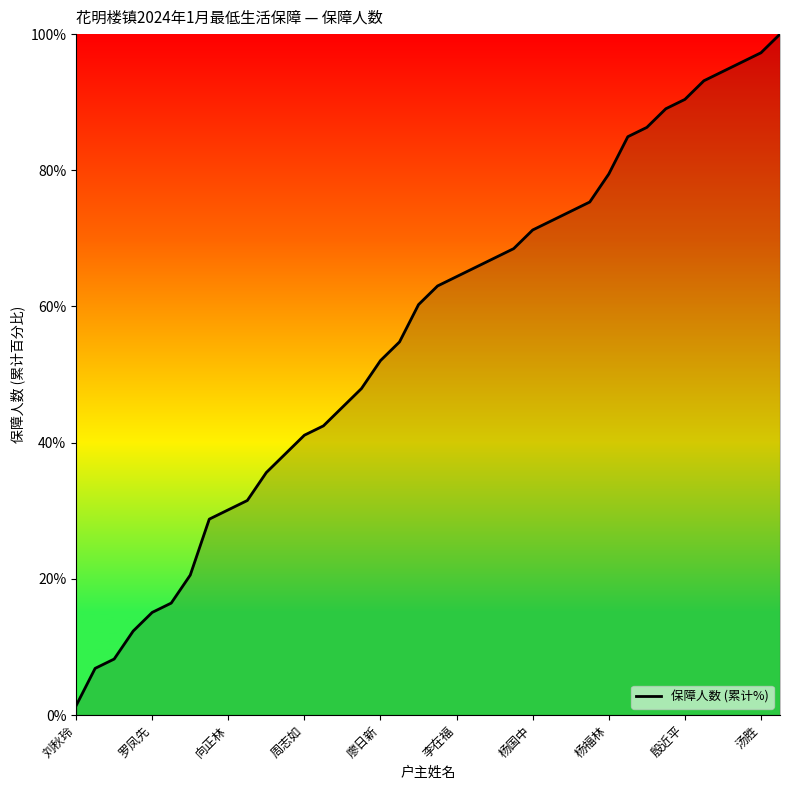

What is the maximum value shown in the chart?

100.0